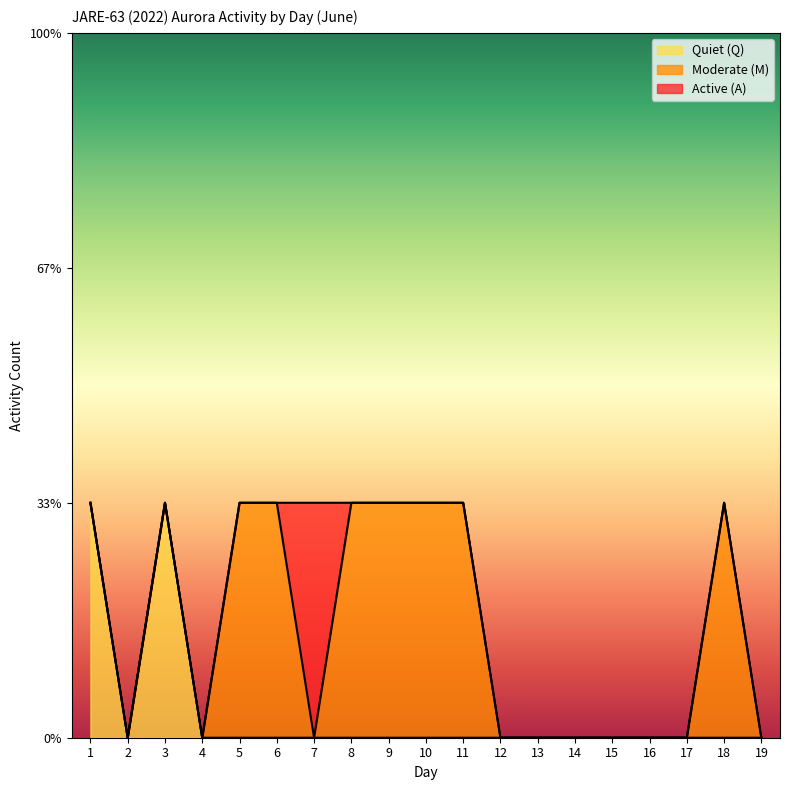

True or false: Quiet (Q) has a value of 0 at 4.

True